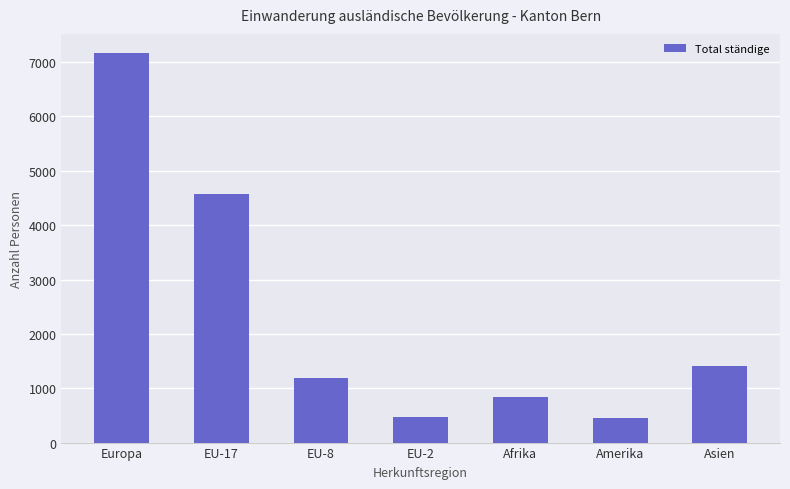

True or false: the data shows 457 at Amerika.

True